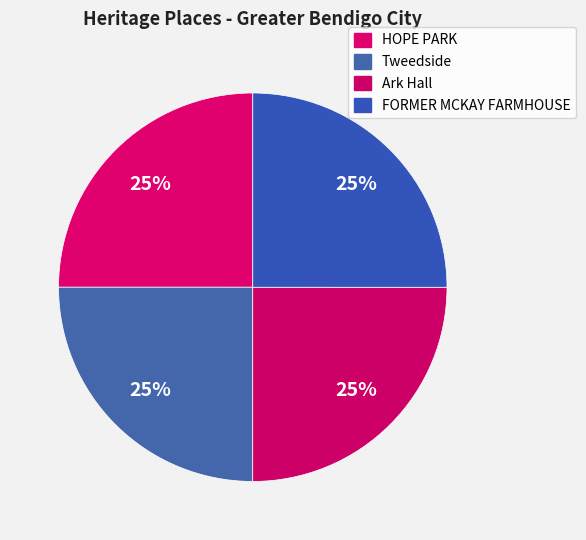

To the nearest percent, what percentage of the pie is Ark Hall?

25%